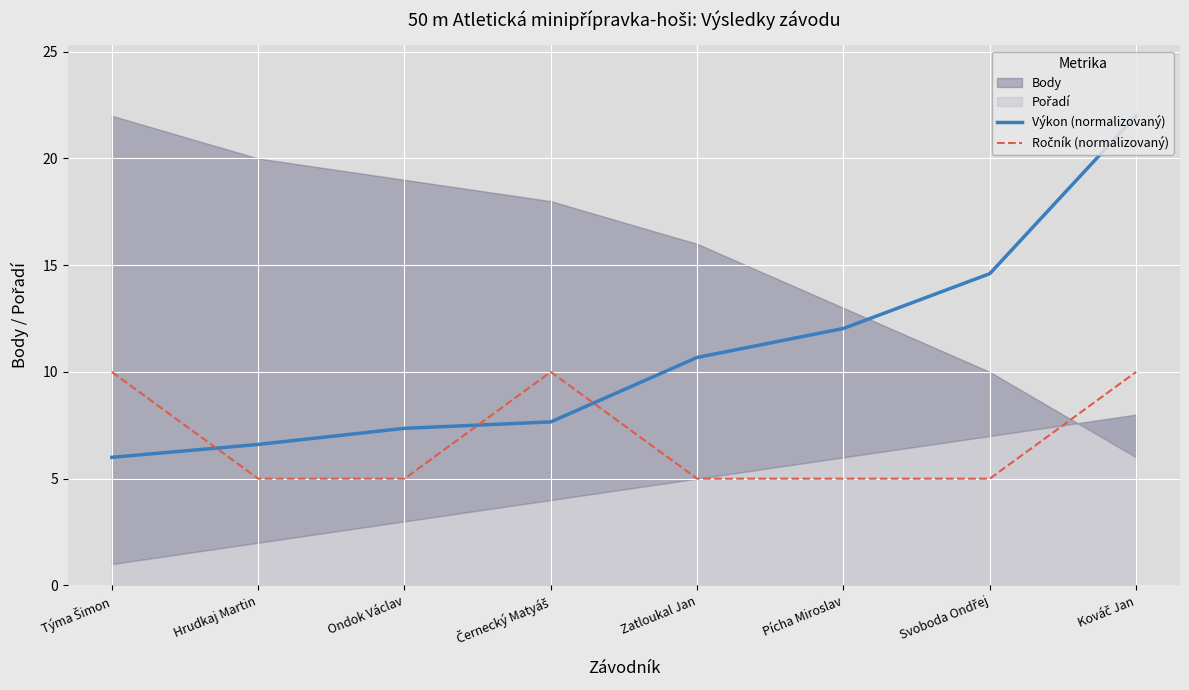

True or false: Výkon (normalizovaný) has more than 0 points higher than both neighbors.

False